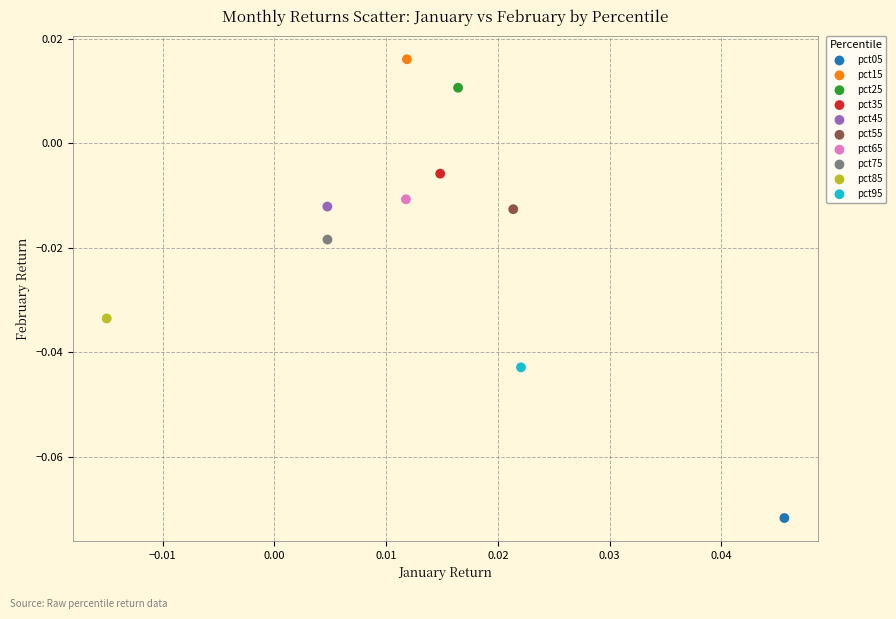

What are all the series names shown in the legend?

pct05, pct15, pct25, pct35, pct45, pct55, pct65, pct75, pct85, pct95